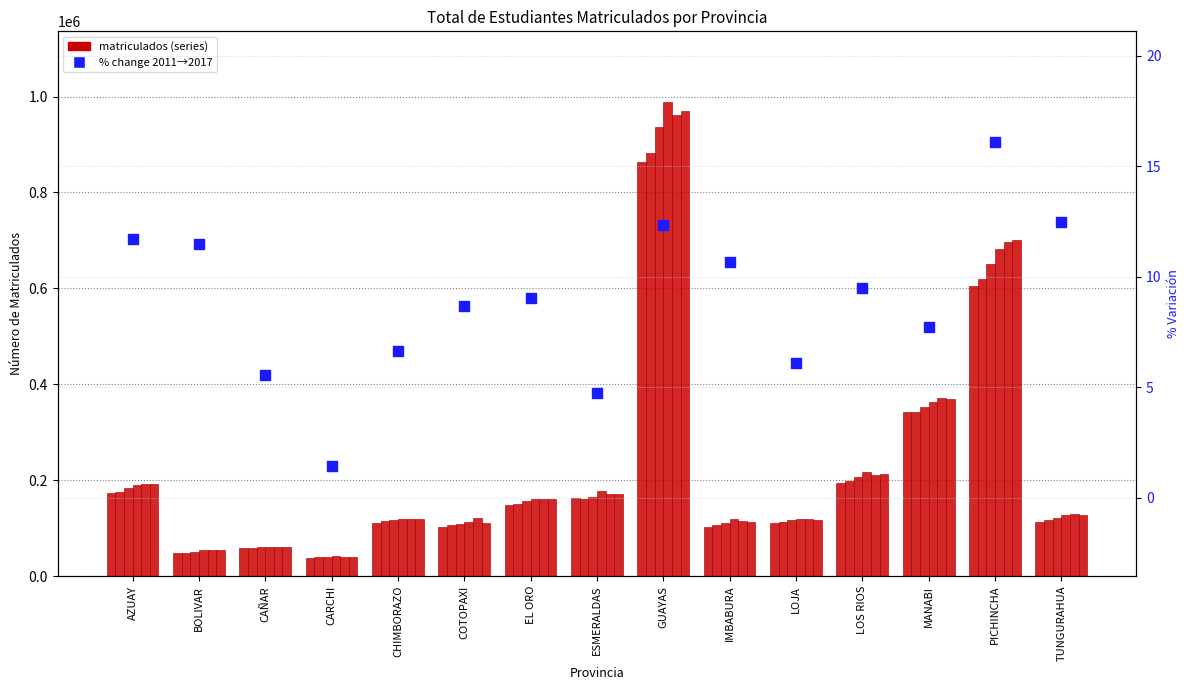

What is the change in value from COTOPAXI to LOJA?

-2.6